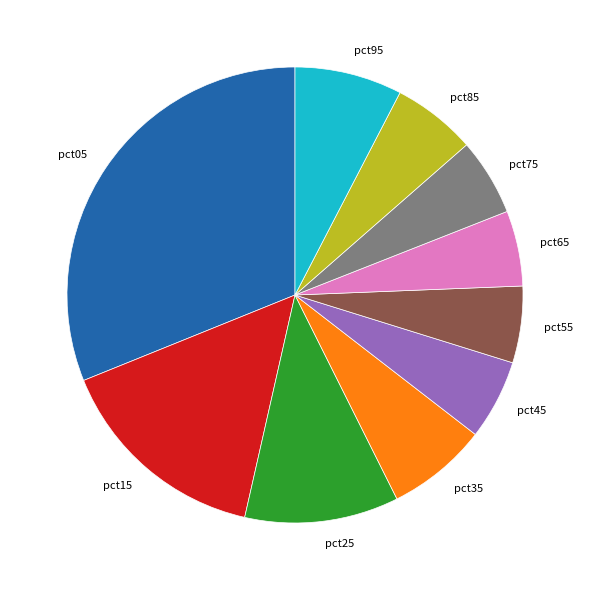

True or false: pct95 accounts for 21% of the total.

False